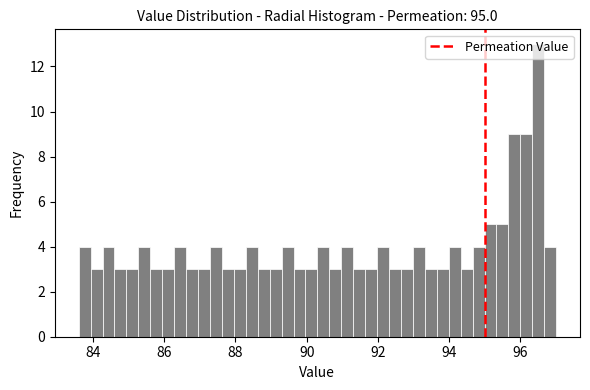

Around what value on the x-axis is the tallest bar? Give the approximate position of its centre, as read against the axis.

96.4